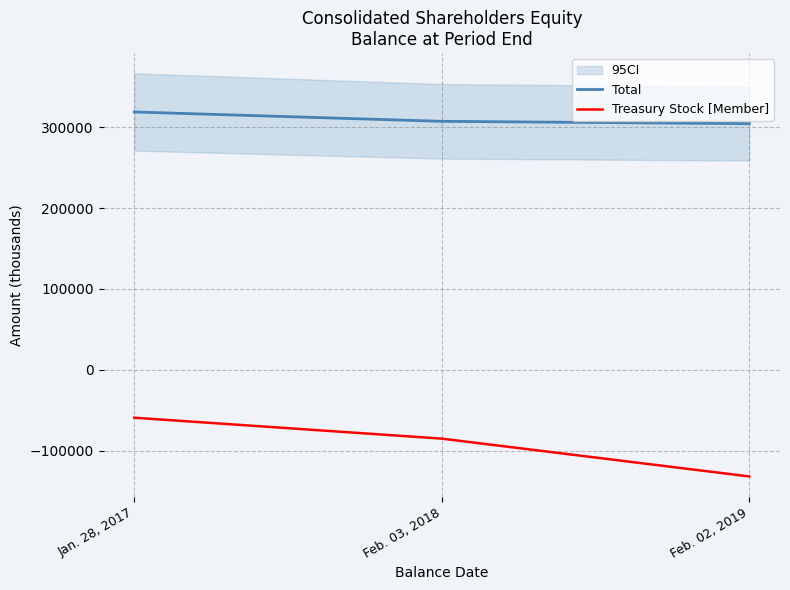

Between Feb. 03, 2018 and Feb. 02, 2019, which series saw the biggest shift?

Treasury Stock [Member]